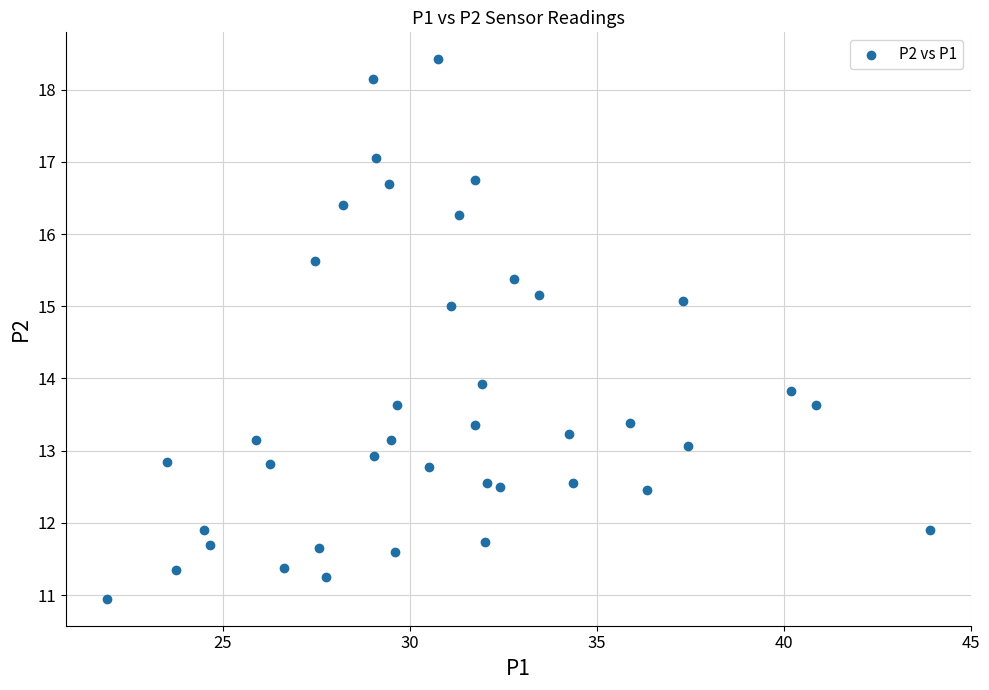

What is the range of X values (max minus min)?

22.0